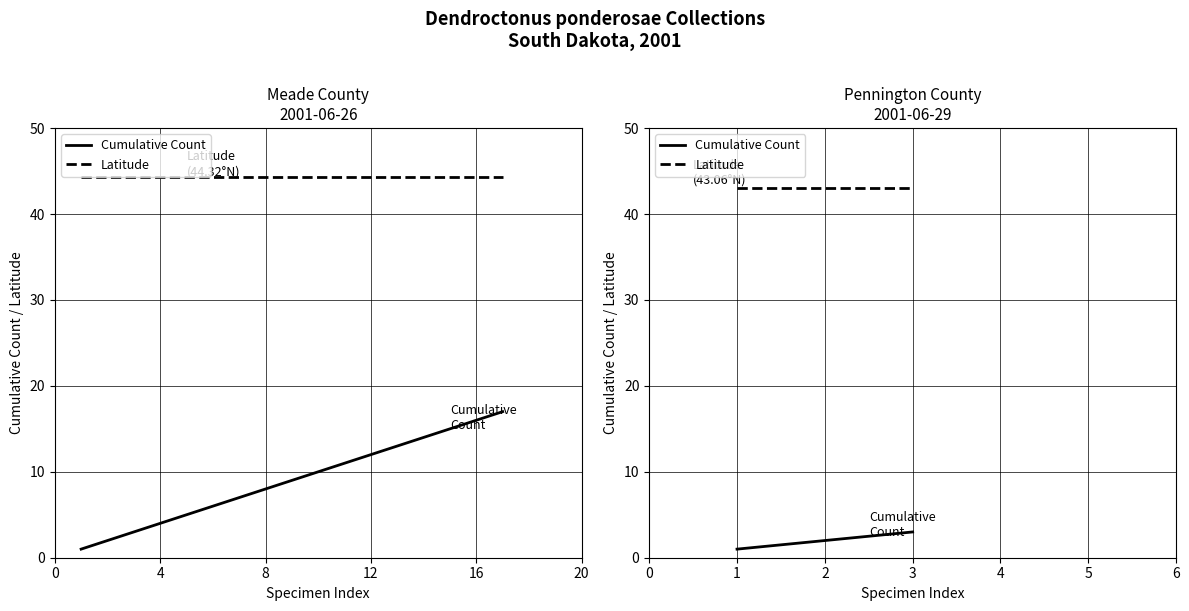

Rank the series at 3 from highest to lowest value.

Latitude, Cumulative Count